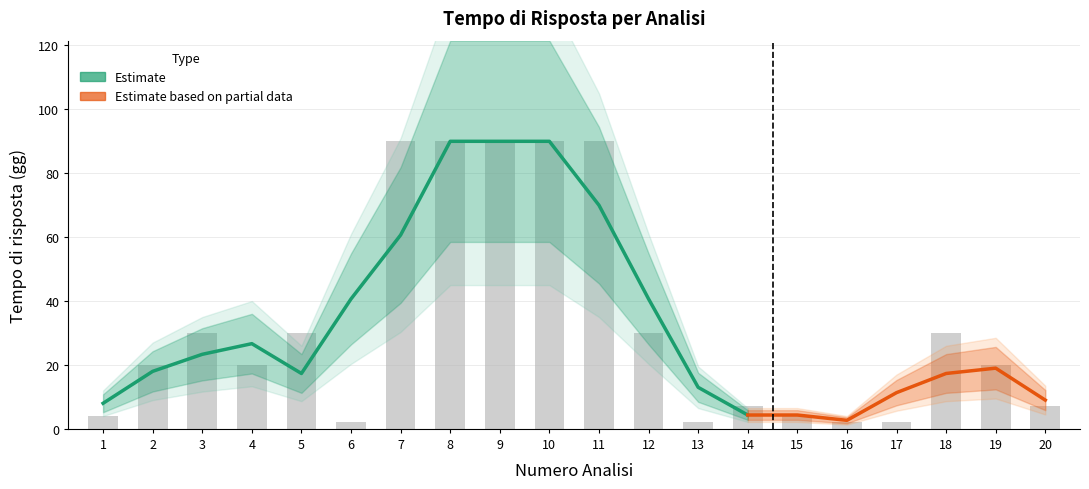

At which label does the data first exceed 20?

3